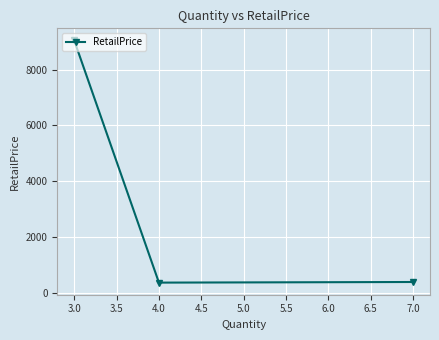

At which label does the data first exceed 378?

3.0